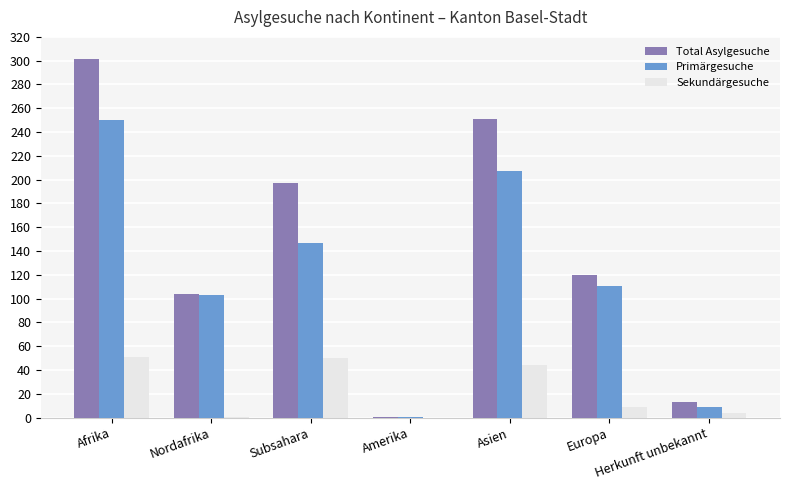

Which category has the highest value in the Primärgesuche series?

Afrika